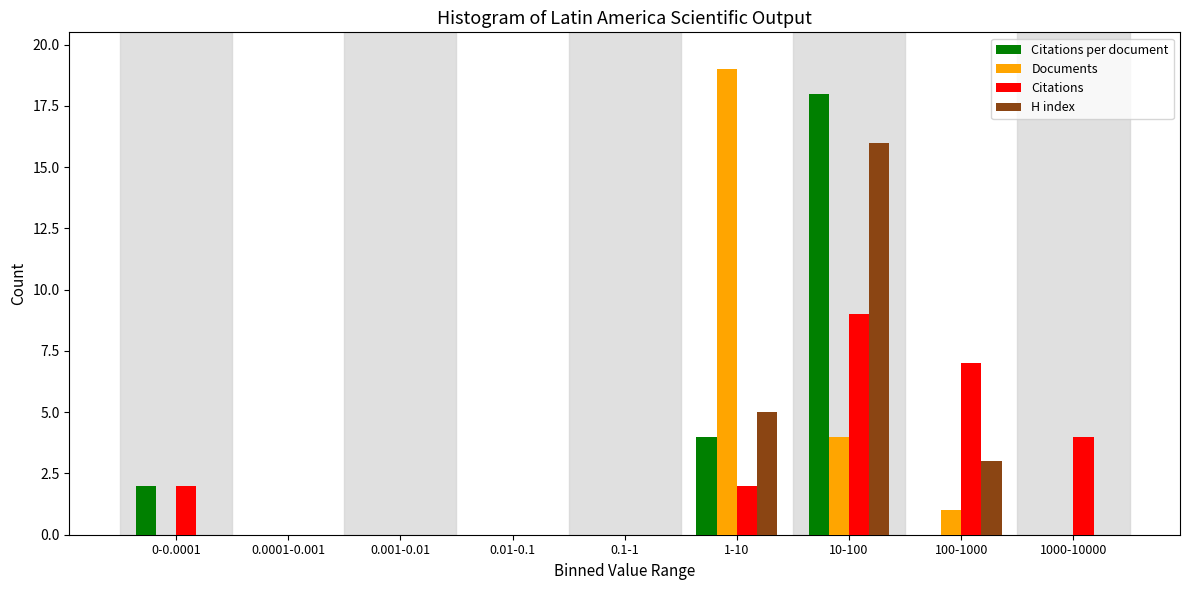

What is the sum of the Citations values at 1000-10000 and 10-100?

13